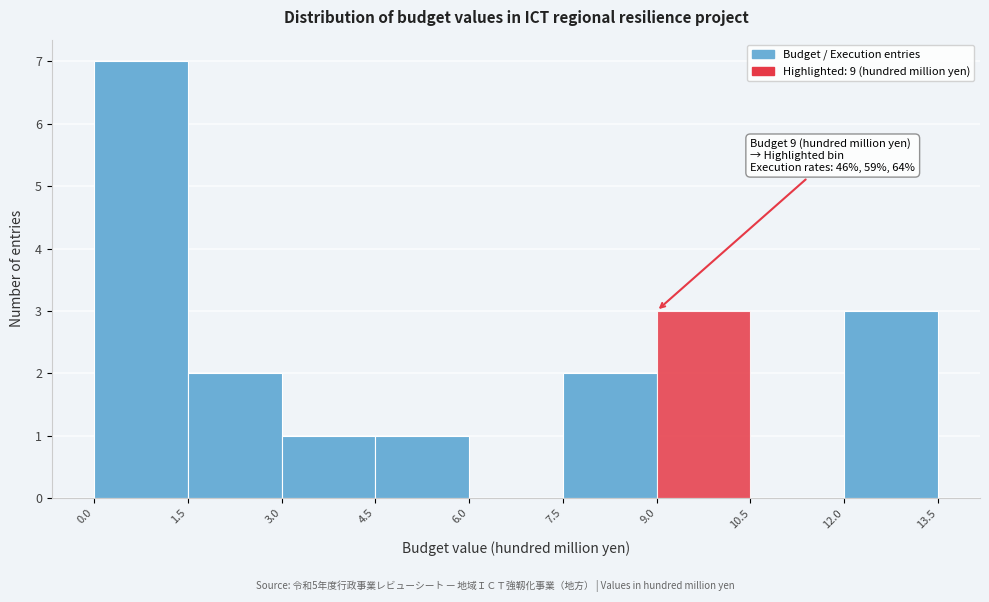

Which range on the x-axis has the tallest bar?

0.0 to 1.5